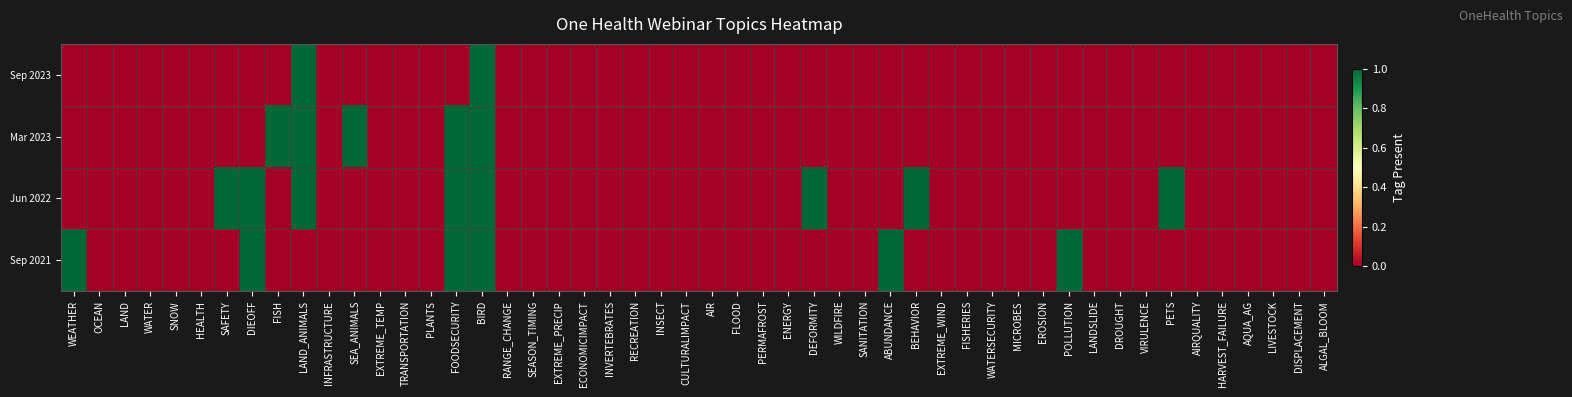

What is the difference between the maximum and second lowest values in the Sep 2023 series?

1